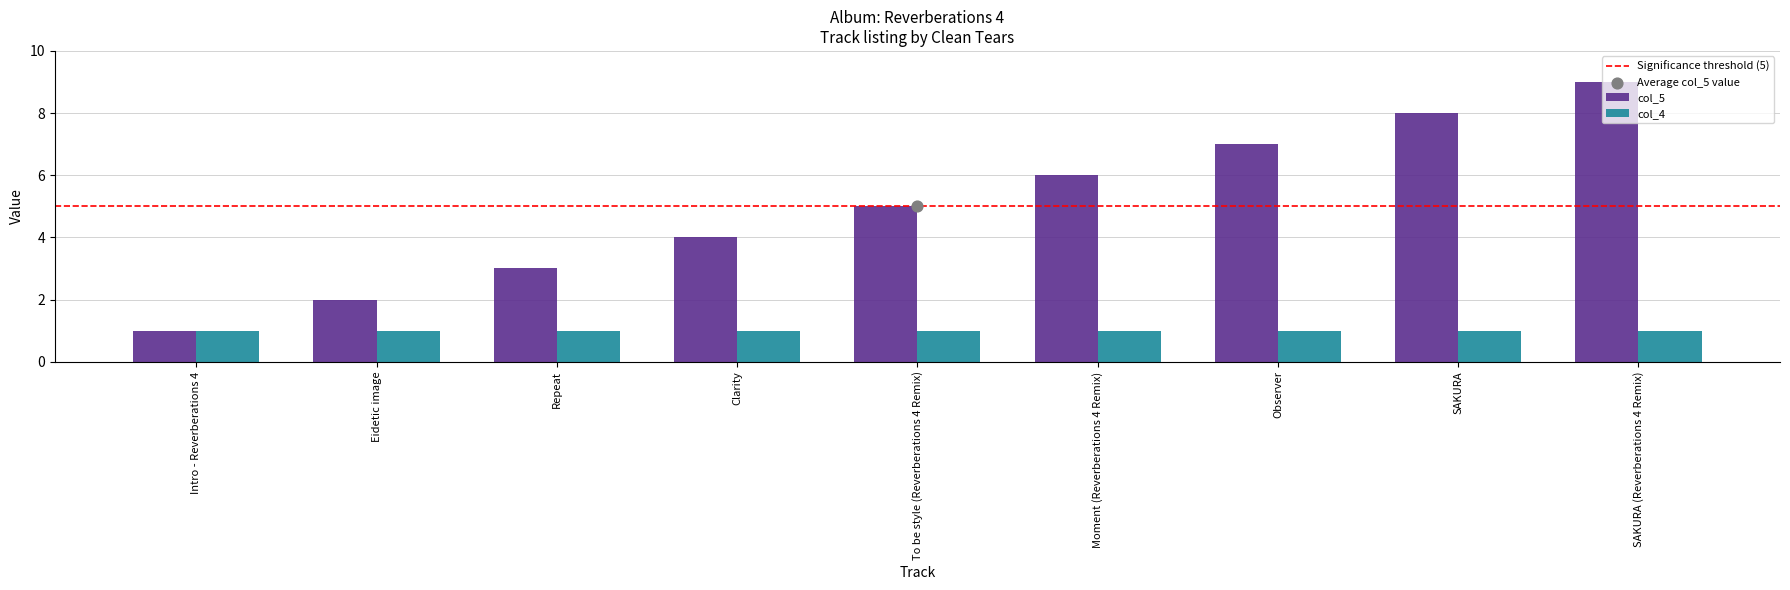

Approximately how many times larger is the value at Clarity compared to Observer?

0.6